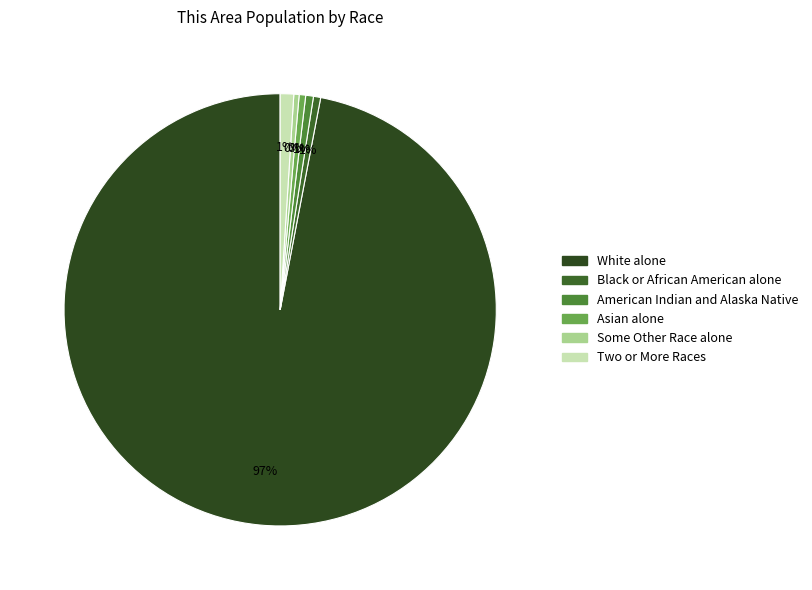

Which slice represents more than half of the pie?

White alone